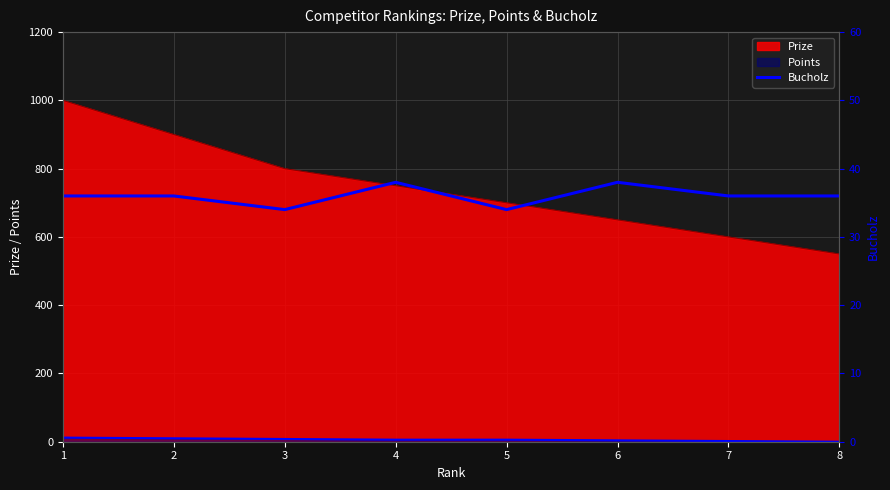

Does the chart display data point markers on the line(s)?

No